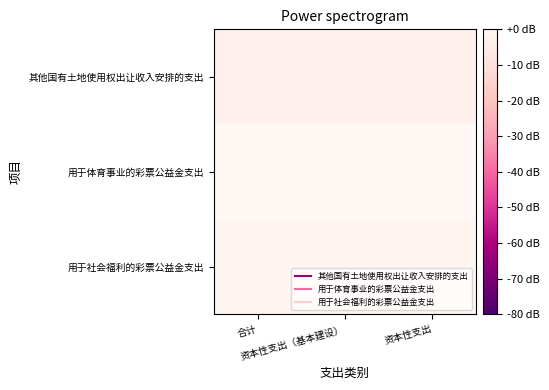

Which series has the largest range (max minus min)?

其他国有土地使用权出让收入安排的支出